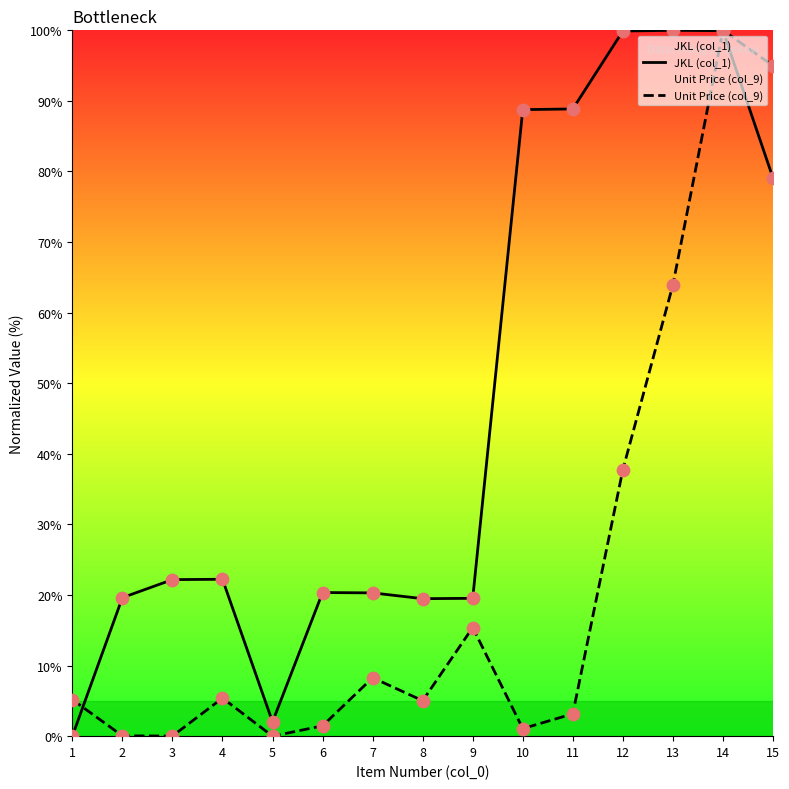

What are all the series names shown in the legend?

JKL (col_1), Unit Price (col_9)